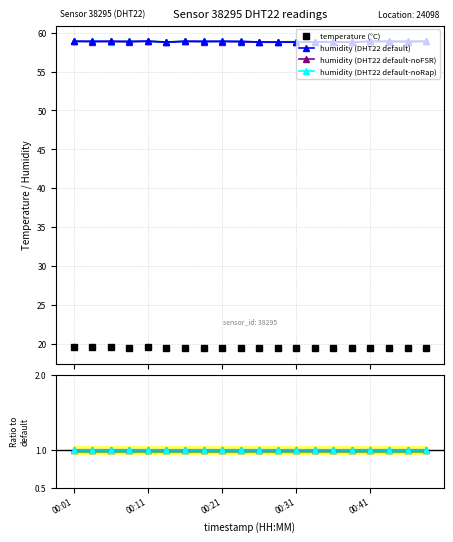

How many interior local valleys does the humidity (DHT22 default) series have?

1